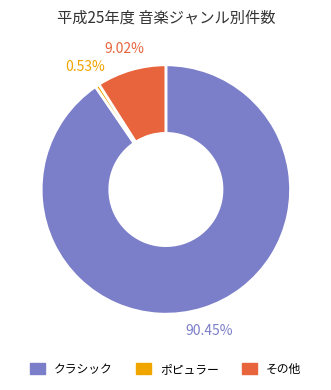

What percentage is the ポピュラー slice, to the nearest percent?

1%